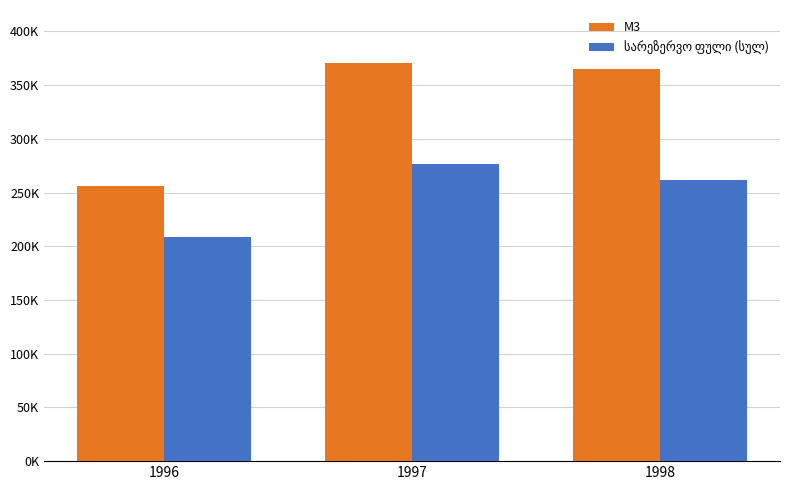

Are the bars grouped side by side (vs. stacked)?

Yes